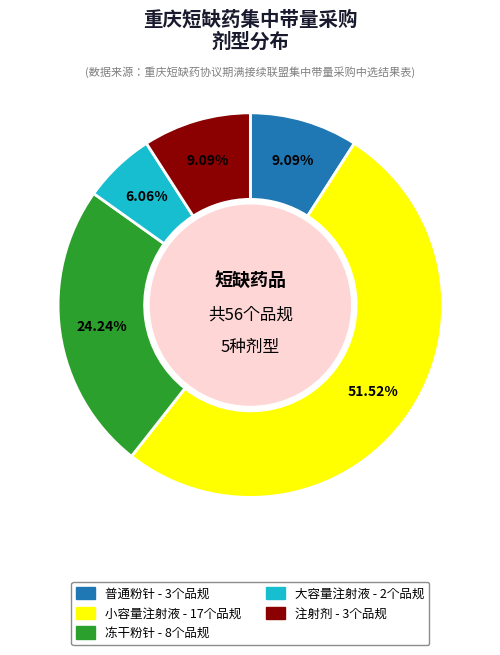

Which category has the biggest portion of the pie?

小容量注射液